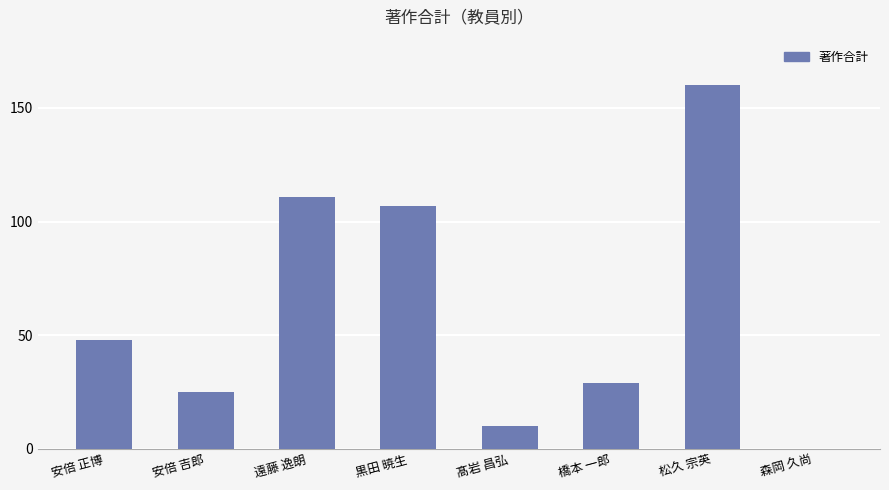

What is the sum of the values at 遠藤 逸朗 and 髙岩 昌弘?

121